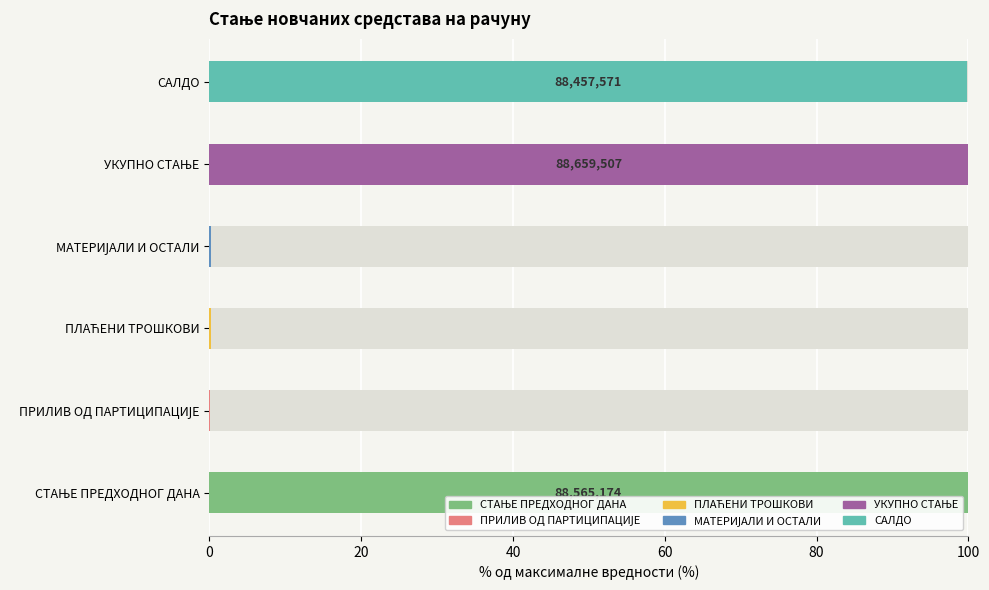

How many series are shown in this chart?

2